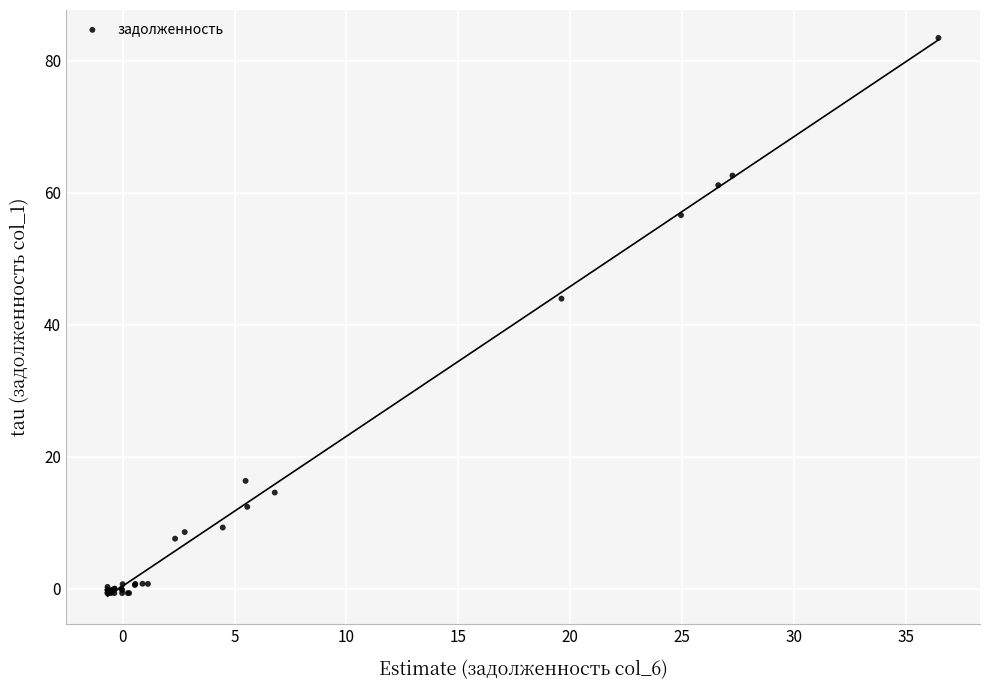

What Y value in the scatter plot is closest to 41?

43.9